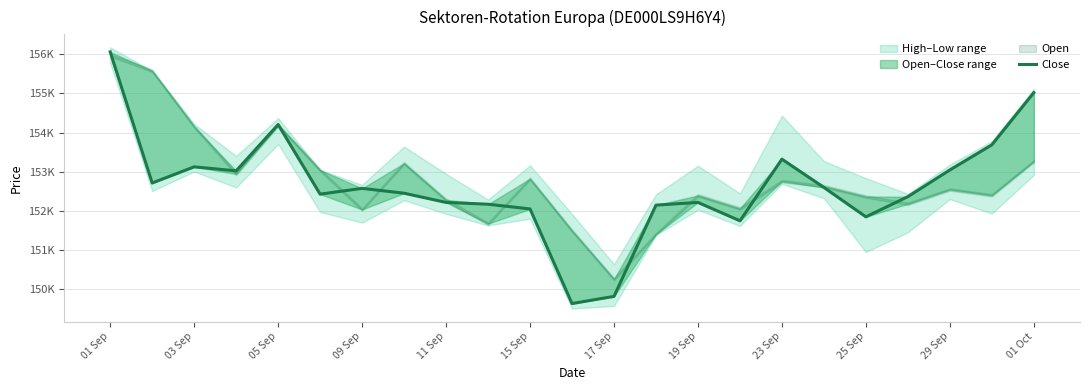

What is the sum of all values?

3510496